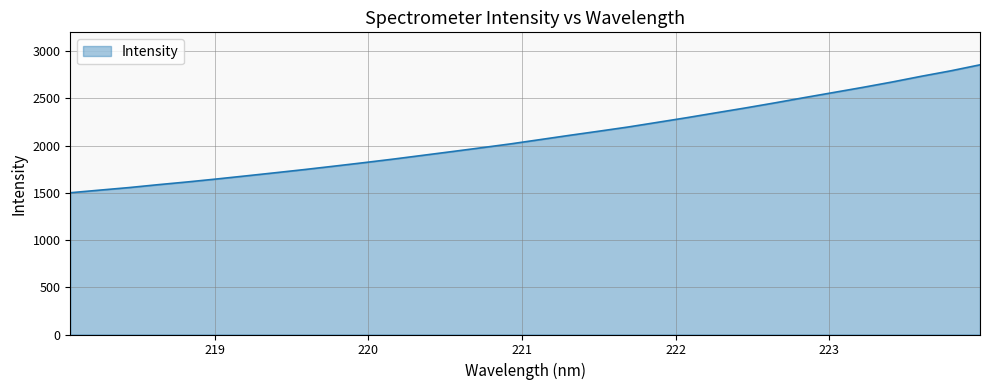

What is the difference between the maximum and minimum values?

1354.8